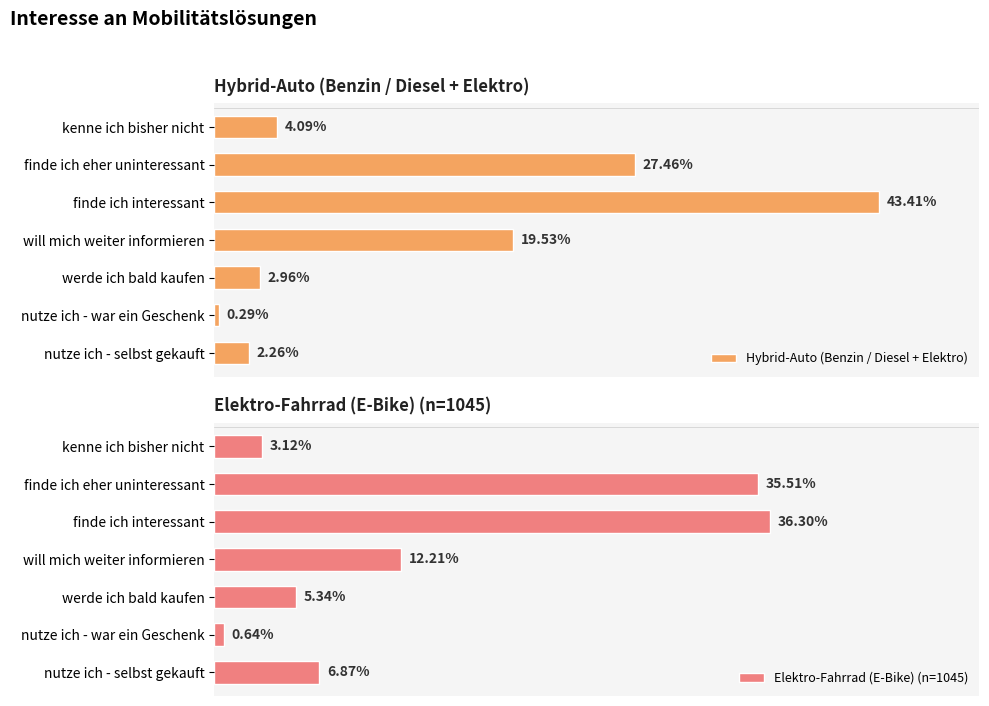

At which label is Hybrid-Auto (Benzin / Diesel + Elektro) closest to 21?

will mich weiter informieren